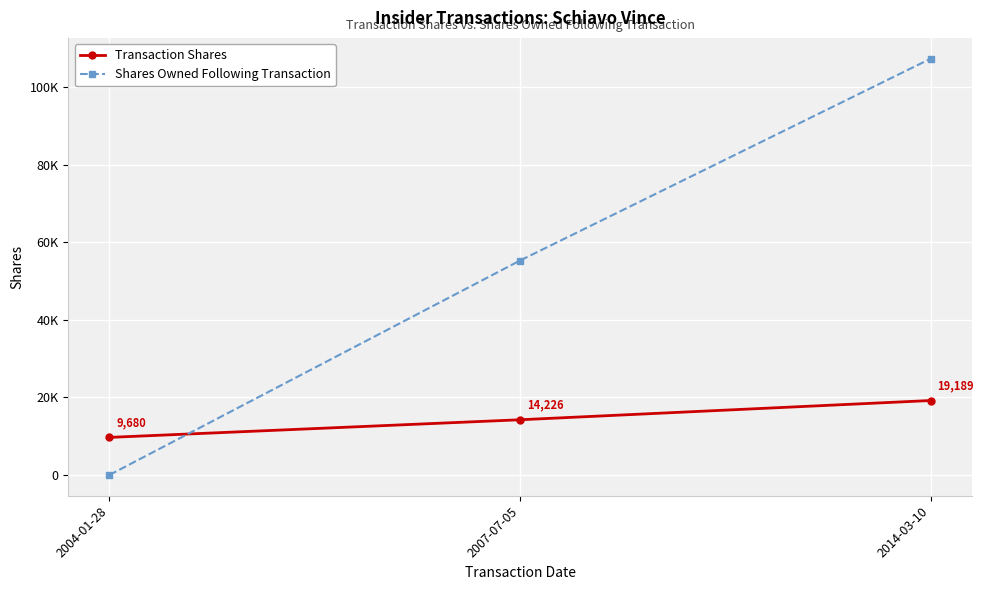

Is the value of Shares Owned Following Transaction at 2007-07-05 greater than the value of Transaction Shares at 2007-07-05?

Yes